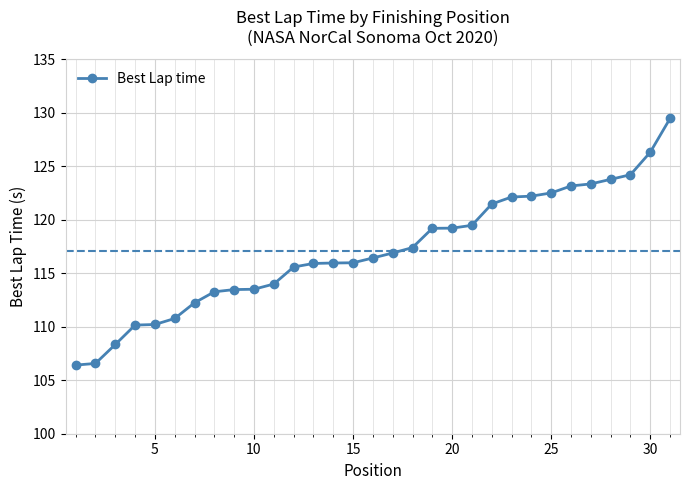

What is the smallest value displayed?

106.4